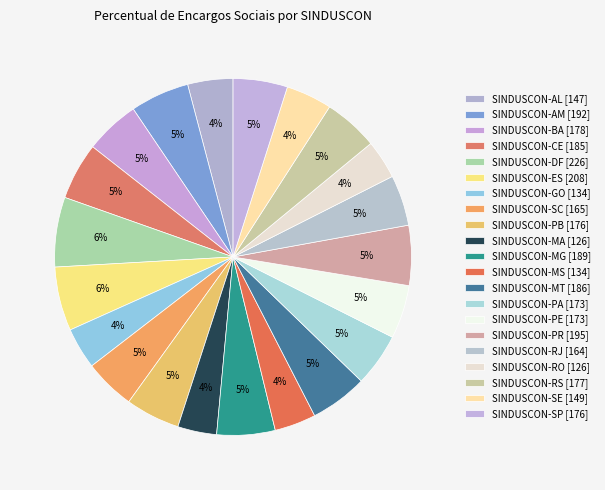

Approximately how many times larger is the value at SINDUSCON-SE compared to SINDUSCON-CE?

0.8